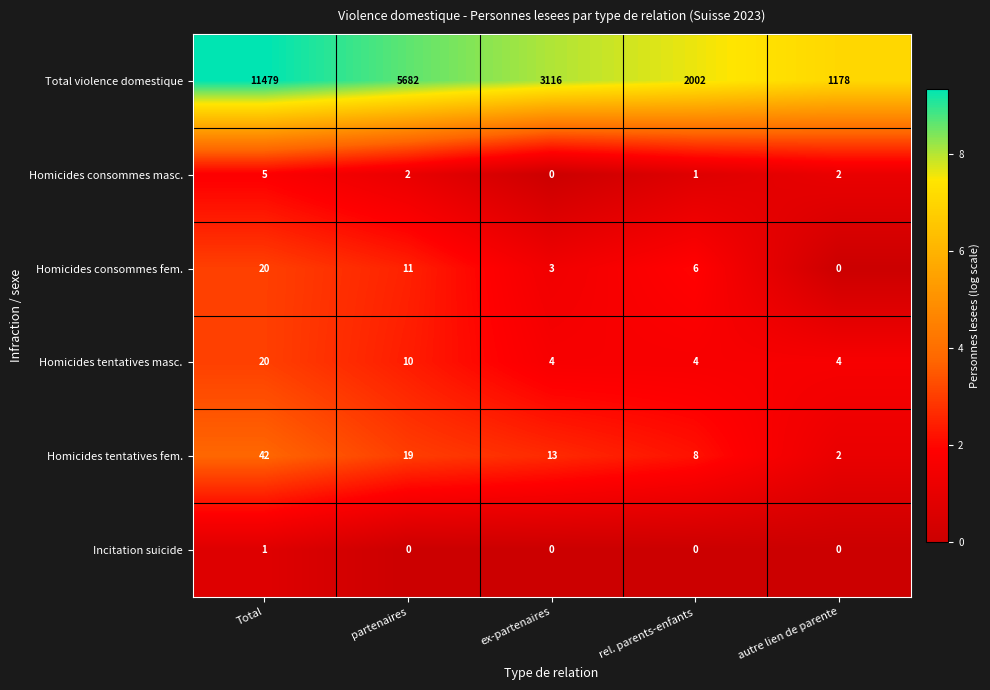

What is the difference between the maximum and minimum values in the Homicides consommes fem. series?

20